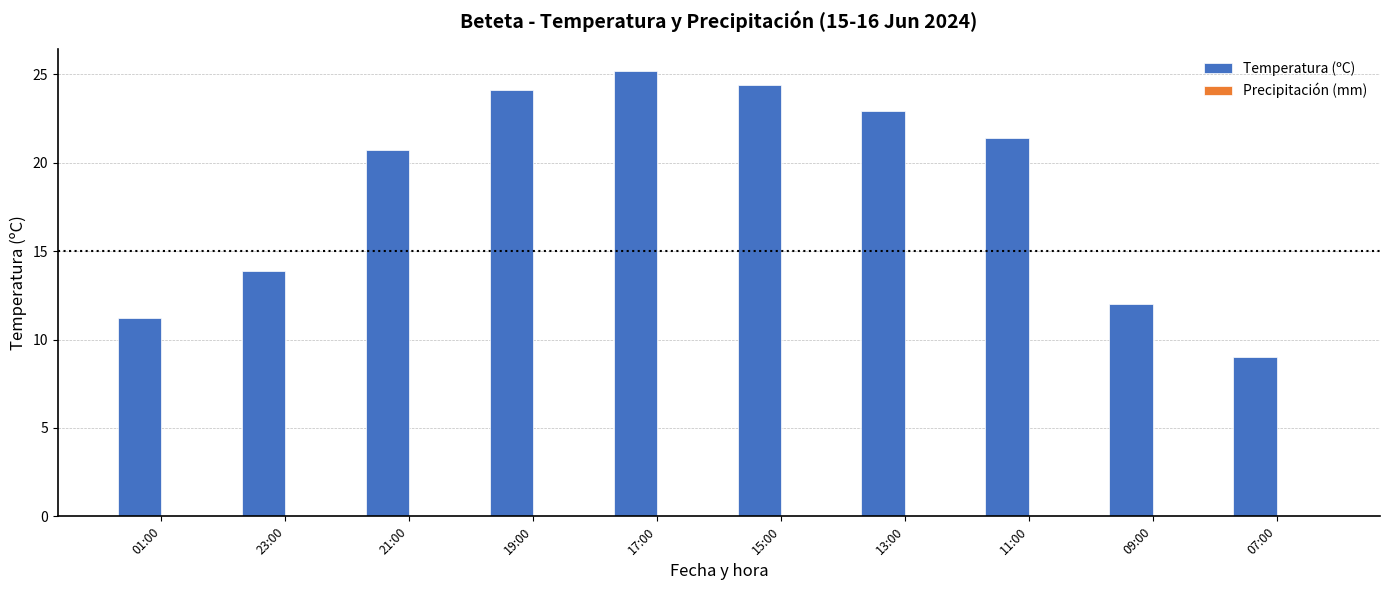

Between 19:00 and 11:00, which is larger?

19:00